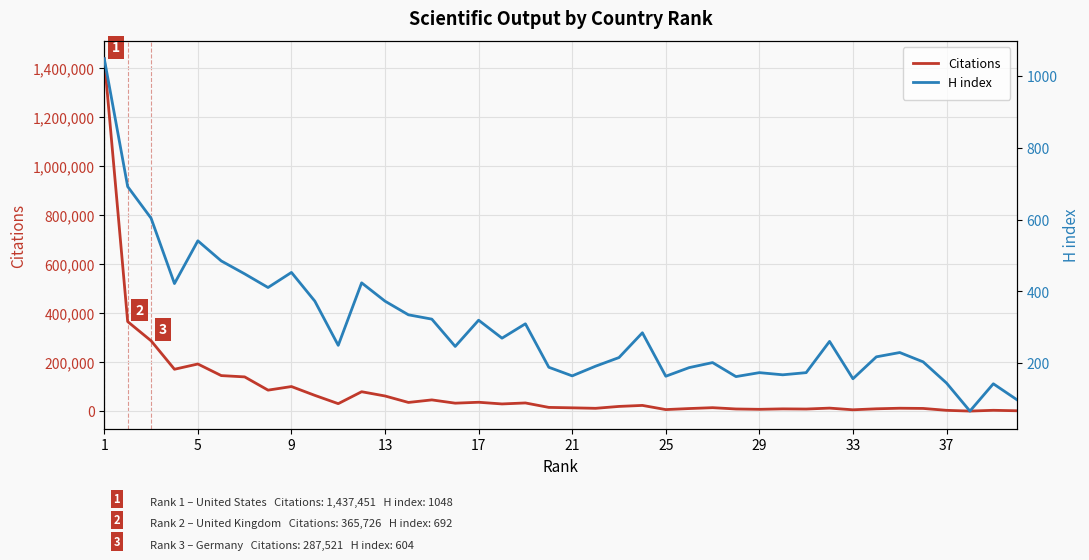

Which category has the highest value in the Citations series?

1